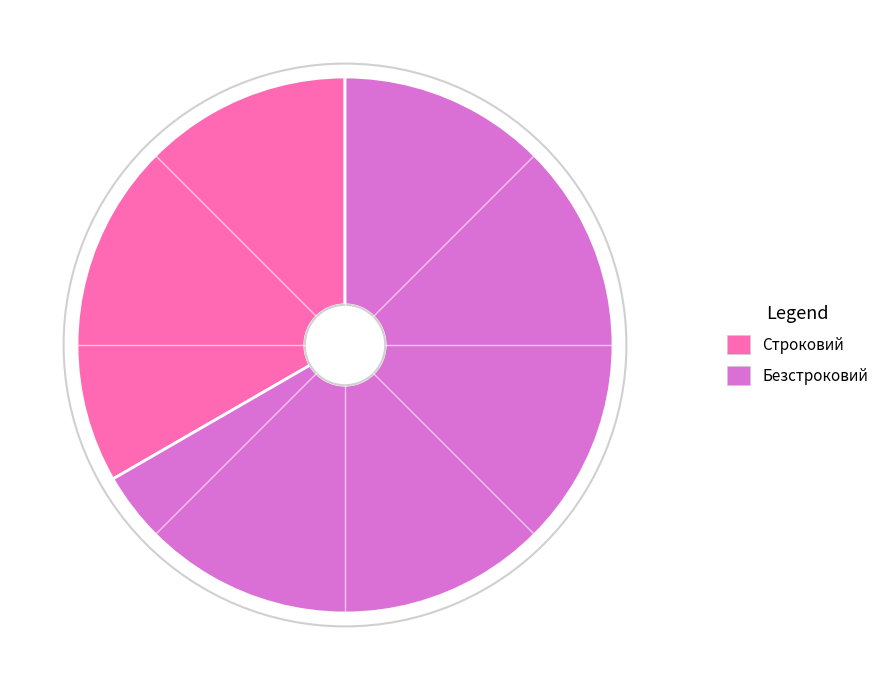

What is the largest slice in the pie chart?

Безстроковий